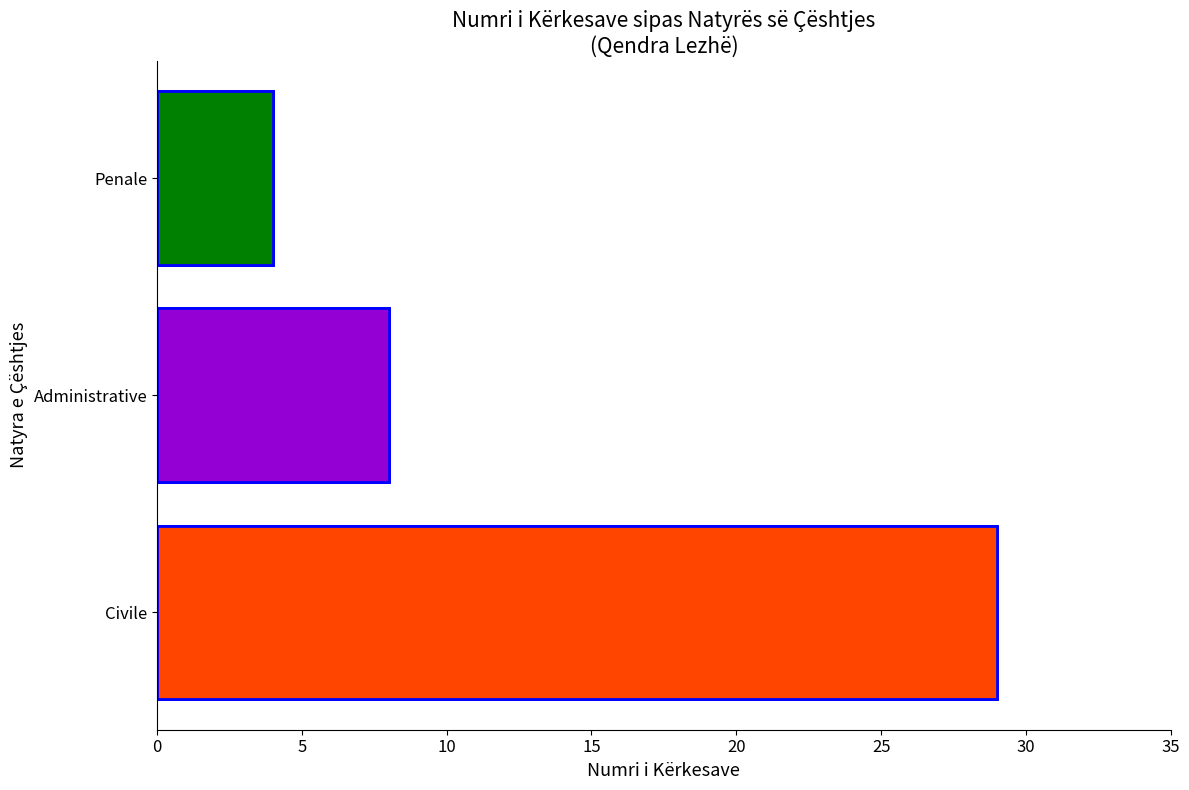

How many bars are there in total?

3